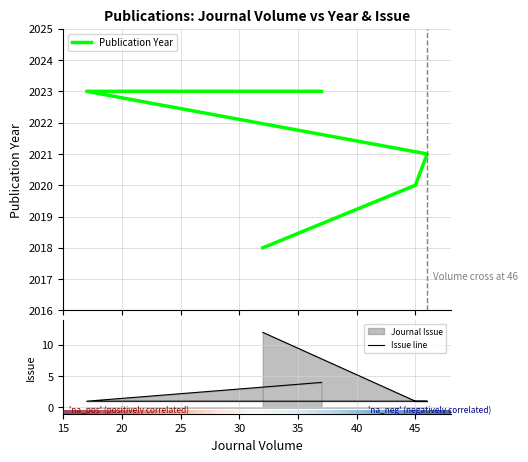

What is the minimum value shown in the chart?

1